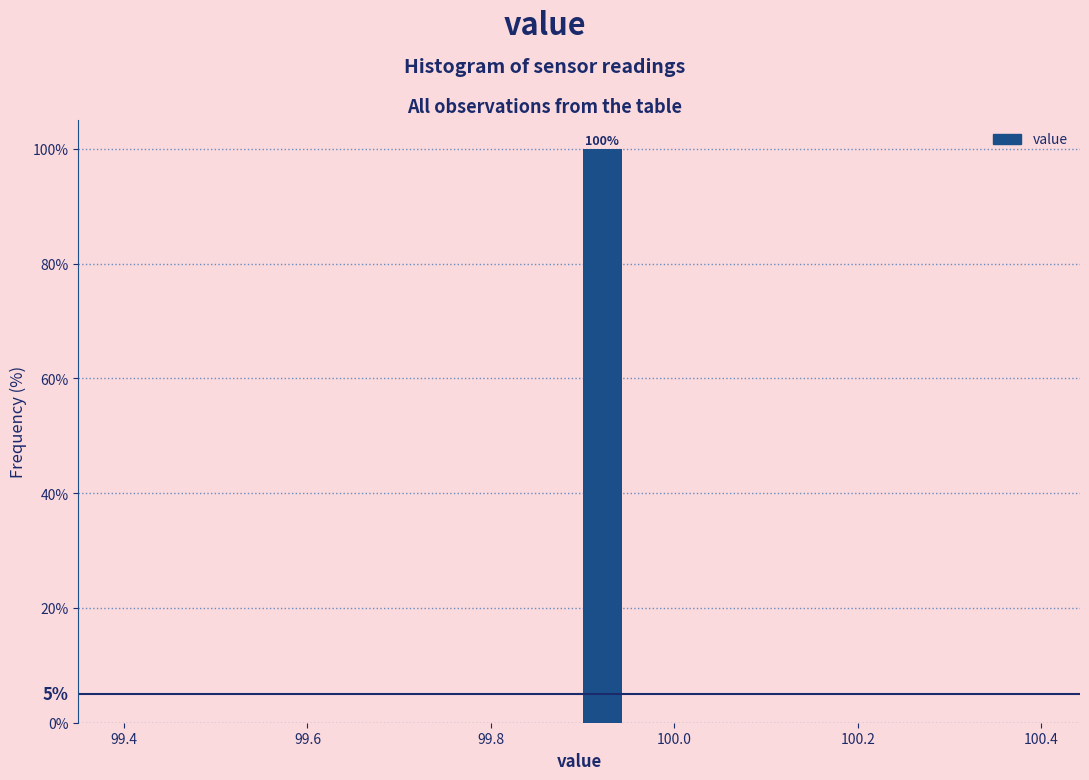

Around what value on the x-axis is the tallest bar? Give the approximate position of its centre, as read against the axis.

99.92